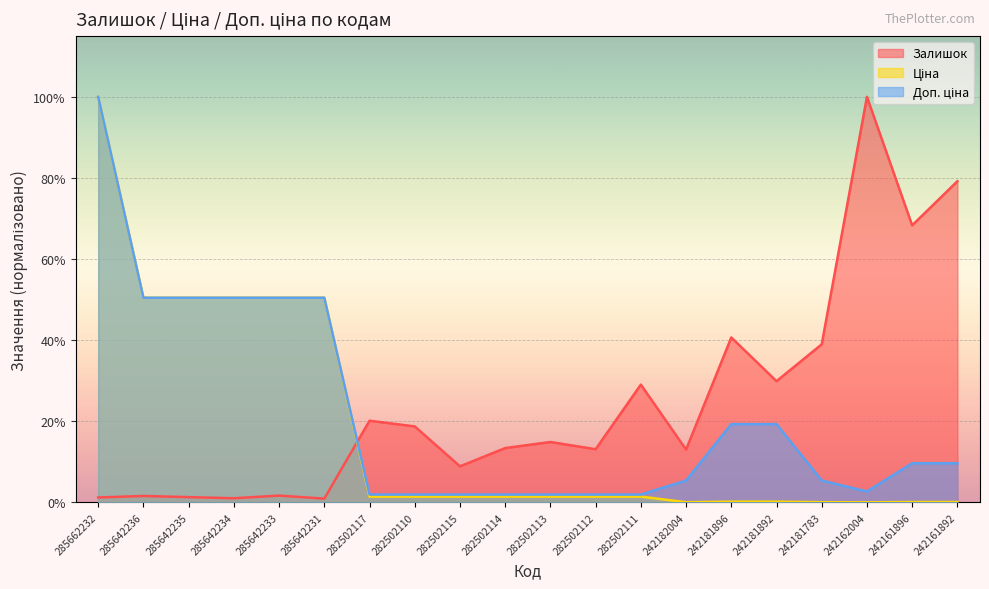

True or false: Ціна has more than 2 points higher than both neighbors.

False